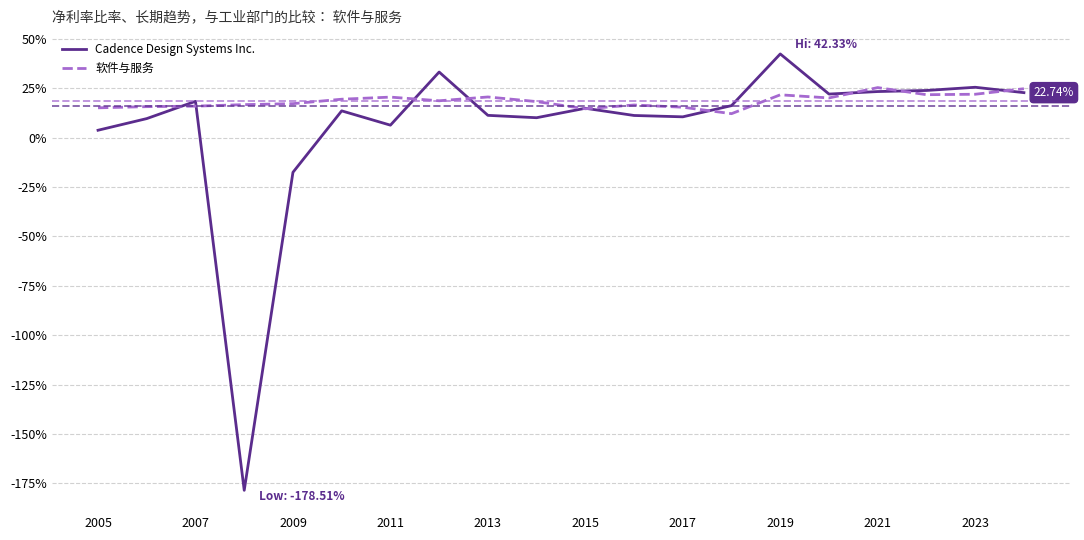

Does the chart display data point markers on the line(s)?

No